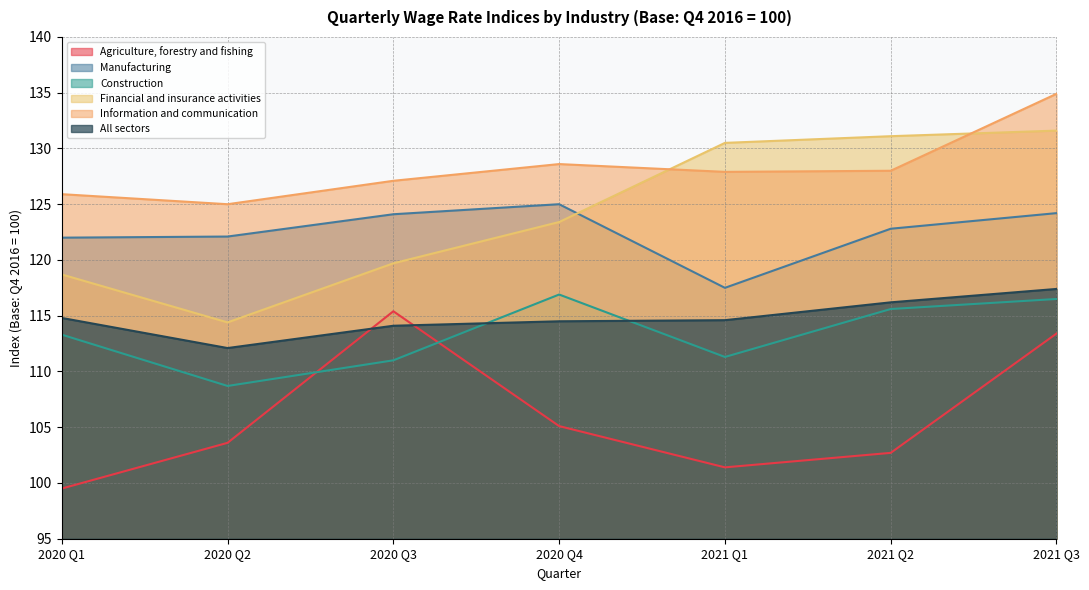

Which series changed the most between 2020 Q4 and 2021 Q1?

Manufacturing